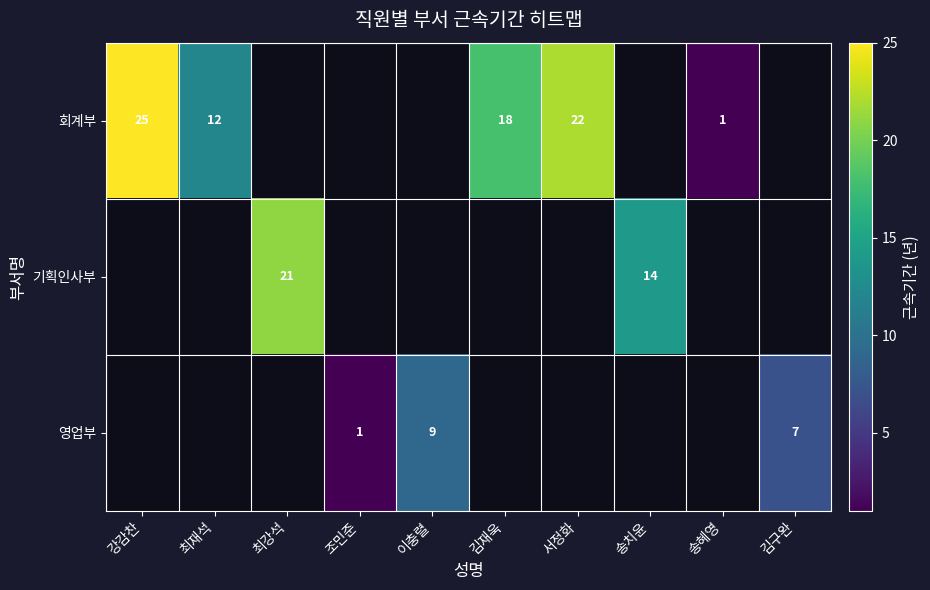

Which label corresponds to the smallest value in the chart?

송혜영